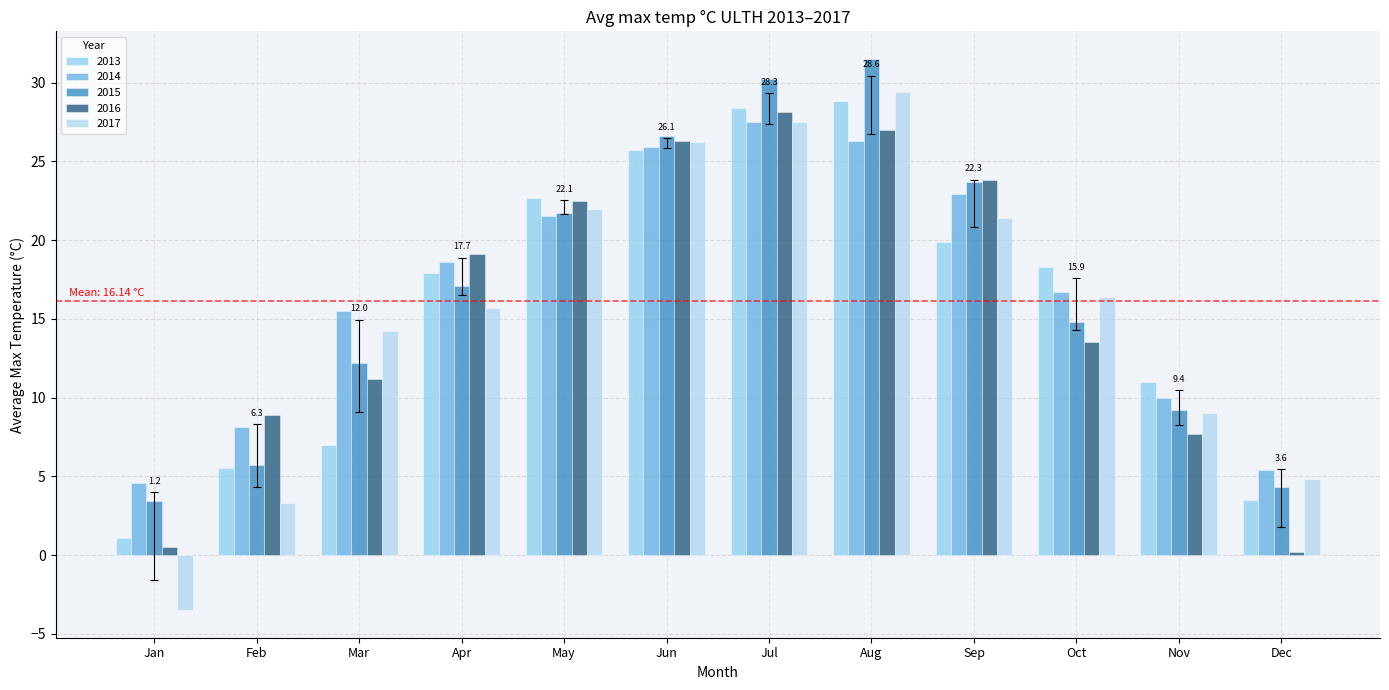

Is it true that 2015 equals 3.4 at Jan?

True